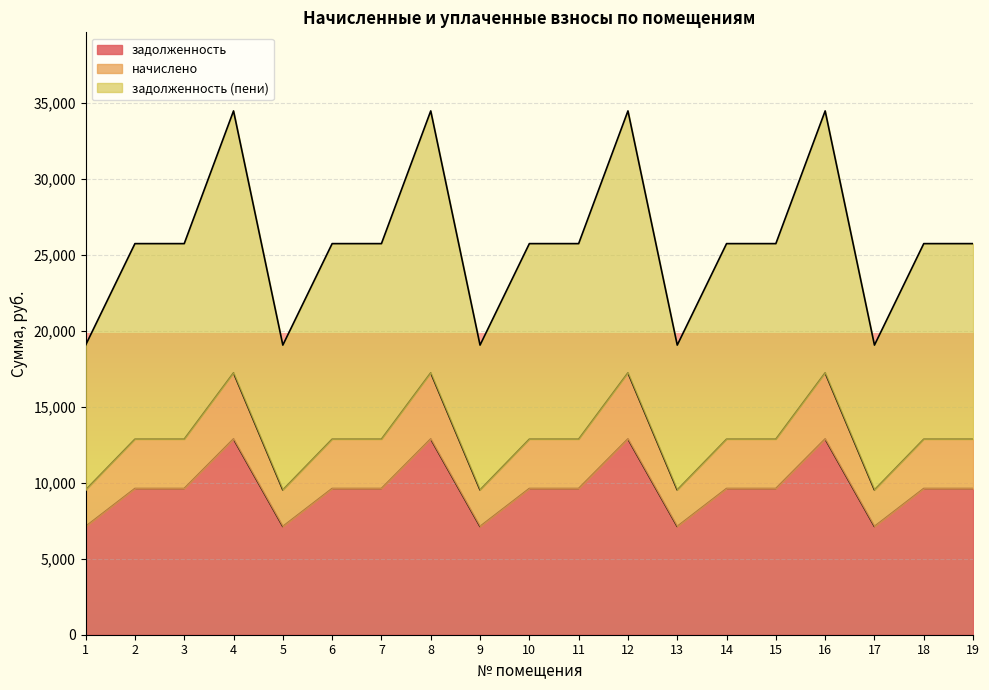

List the labels in order of начислено value, largest first.

4, 8, 12, 16, 2, 3, 6, 7, 10, 11, 14, 15, 18, 19, 1, 5, 9, 13, 17